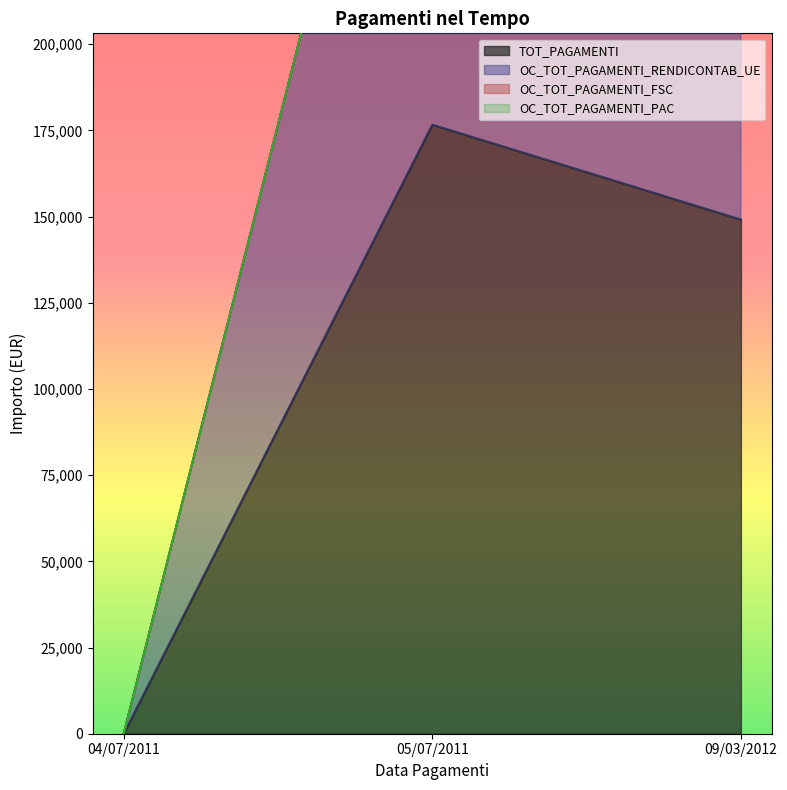

Which label corresponds to the smallest value in the chart?

04/07/2011